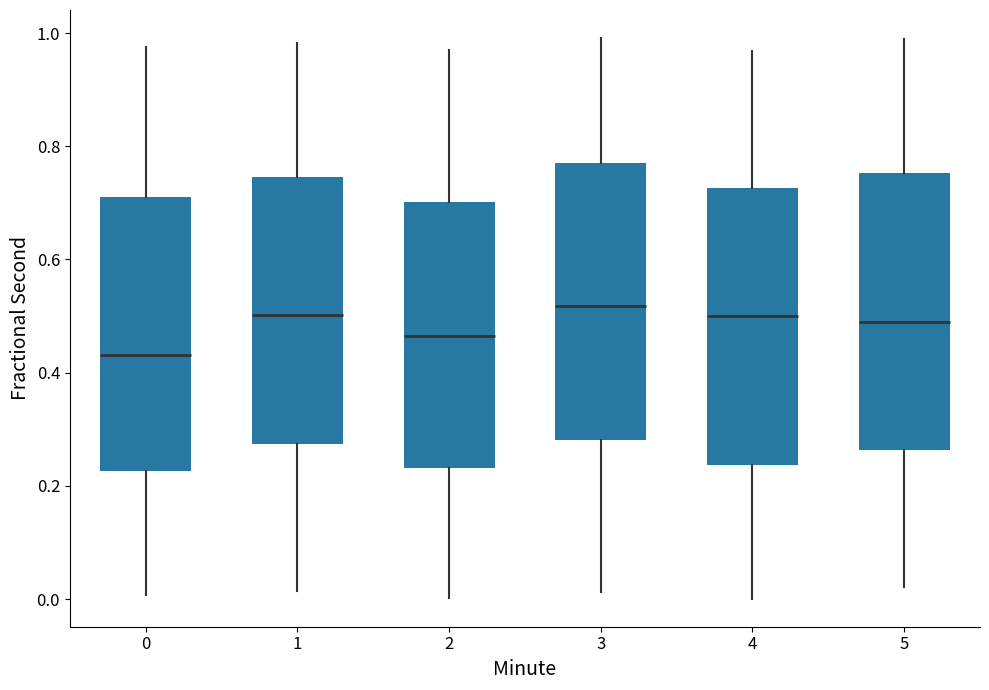

Where does the lower whisker of the box at x = 2 end on the y-axis? The values are not printed on the chart, so give them approximately, as read against the axis.

0.00